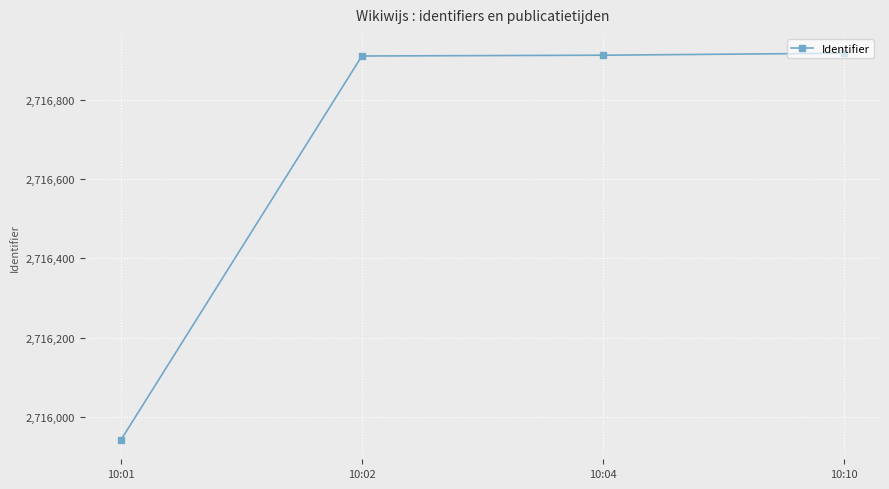

What is the change in value from 10:01 to 10:04?

+970